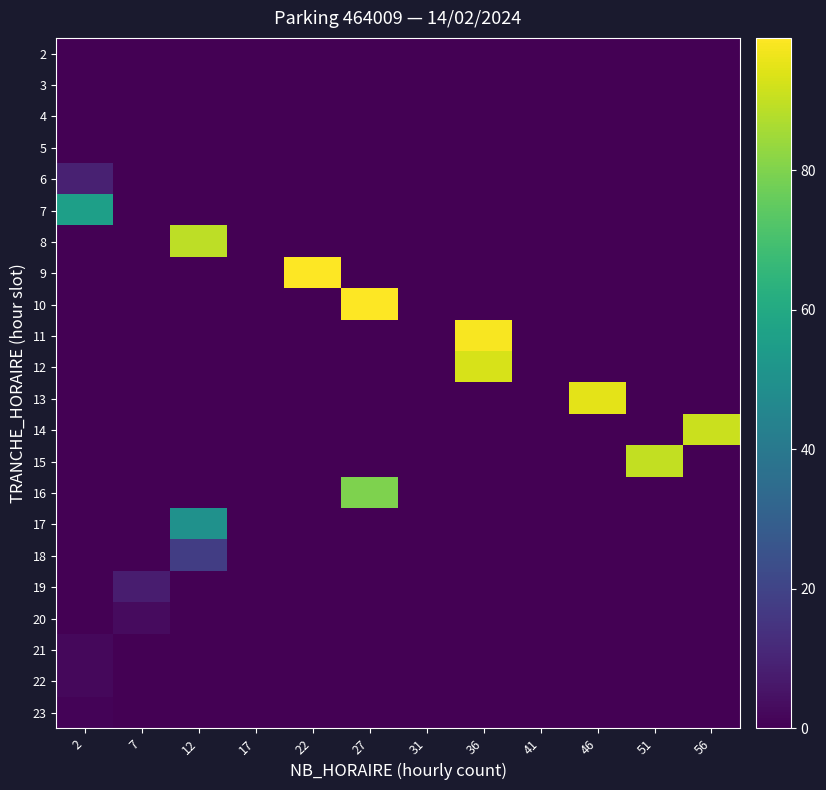

Reading left to right, list all the values displayed in this chart.

2: 2=0	7=0	12=0	17=0	22=0	27=0	31=0	36=0	41=0	46=0	51=0	56=0
3: 2=0	7=0	12=0	17=0	22=0	27=0	31=0	36=0	41=0	46=0	51=0	56=0
4: 2=0	7=0	12=0	17=0	22=0	27=0	31=0	36=0	41=0	46=0	51=0	56=0
5: 2=0	7=0	12=0	17=0	22=0	27=0	31=0	36=0	41=0	46=0	51=0	56=0
6: 2=9	7=0	12=0	17=0	22=0	27=0	31=0	36=0	41=0	46=0	51=0	56=0
7: 2=56	7=0	12=0	17=0	22=0	27=0	31=0	36=0	41=0	46=0	51=0	56=0
8: 2=0	7=0	12=89	17=0	22=0	27=0	31=0	36=0	41=0	46=0	51=0	56=0
9: 2=0	7=0	12=0	17=0	22=99	27=0	31=0	36=0	41=0	46=0	51=0	56=0
10: 2=0	7=0	12=0	17=0	22=0	27=99	31=0	36=0	41=0	46=0	51=0	56=0
11: 2=0	7=0	12=0	17=0	22=0	27=0	31=0	36=98	41=0	46=0	51=0	56=0
12: 2=0	7=0	12=0	17=0	22=0	27=0	31=0	36=93	41=0	46=0	51=0	56=0
13: 2=0	7=0	12=0	17=0	22=0	27=0	31=0	36=0	41=0	46=95	51=0	56=0
14: 2=0	7=0	12=0	17=0	22=0	27=0	31=0	36=0	41=0	46=0	51=0	56=91
15: 2=0	7=0	12=0	17=0	22=0	27=0	31=0	36=0	41=0	46=0	51=90	56=0
16: 2=0	7=0	12=0	17=0	22=0	27=80	31=0	36=0	41=0	46=0	51=0	56=0
17: 2=0	7=0	12=50	17=0	22=0	27=0	31=0	36=0	41=0	46=0	51=0	56=0
18: 2=0	7=0	12=18	17=0	22=0	27=0	31=0	36=0	41=0	46=0	51=0	56=0
19: 2=0	7=8	12=0	17=0	22=0	27=0	31=0	36=0	41=0	46=0	51=0	56=0
20: 2=0	7=3	12=0	17=0	22=0	27=0	31=0	36=0	41=0	46=0	51=0	56=0
21: 2=2	7=0	12=0	17=0	22=0	27=0	31=0	36=0	41=0	46=0	51=0	56=0
22: 2=2	7=0	12=0	17=0	22=0	27=0	31=0	36=0	41=0	46=0	51=0	56=0
23: 2=1	7=0	12=0	17=0	22=0	27=0	31=0	36=0	41=0	46=0	51=0	56=0